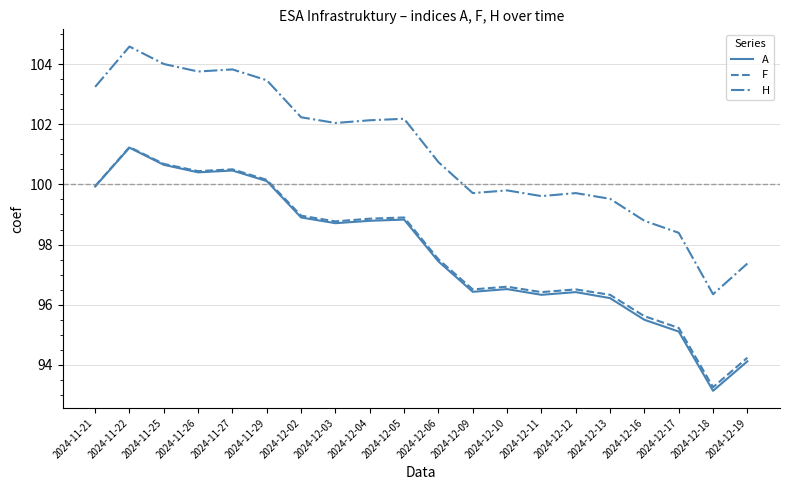

Which series has the widest spread of values?

H